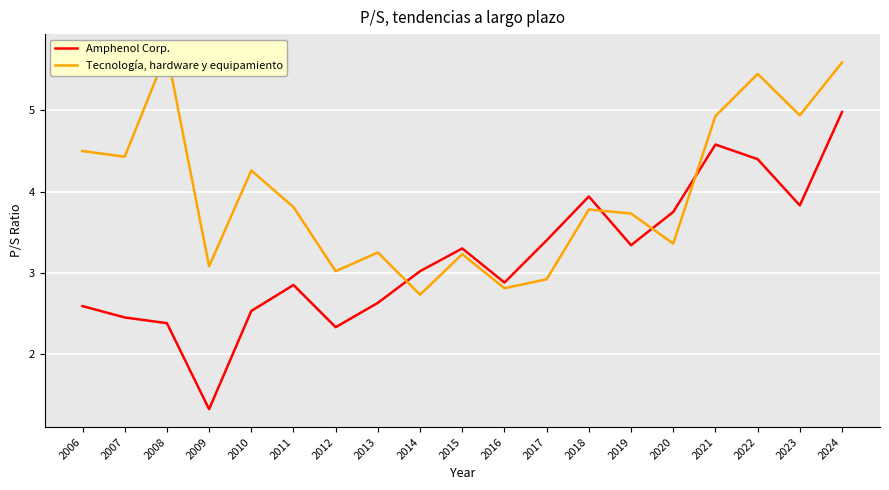

Which series has the widest spread of values?

Amphenol Corp.